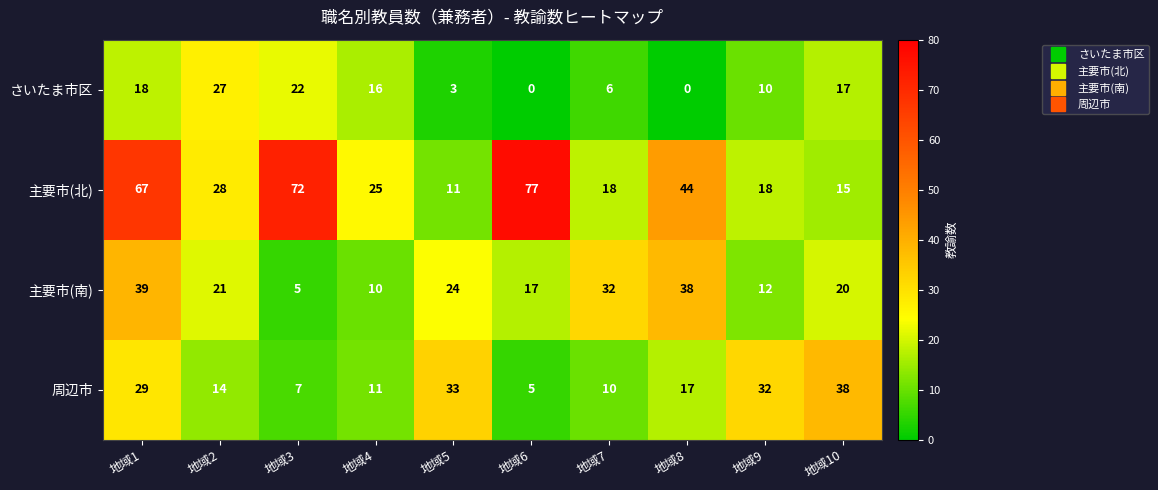

What is the spread (max minus min) of values at 地域2?

14